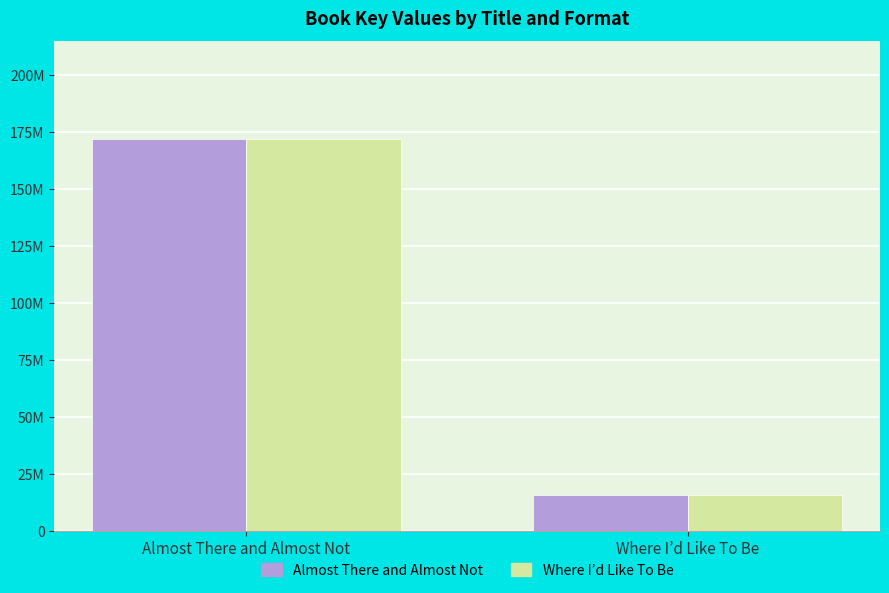

What is the value of the Almost There and Almost Not bar at the 1st from the left?

171714871